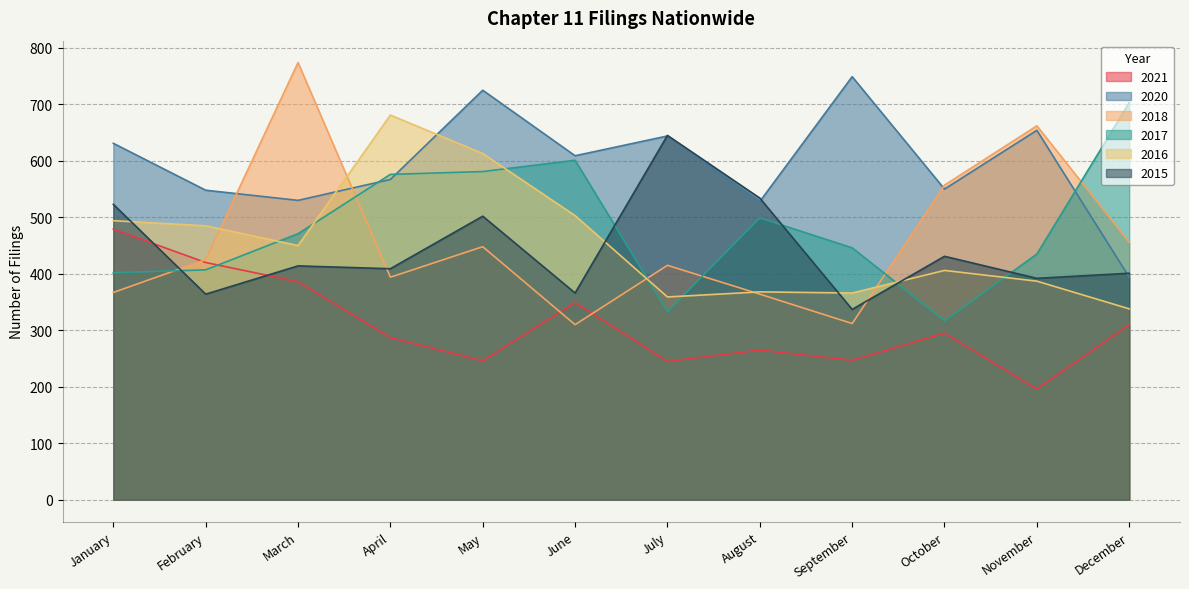

Between June and August, which is larger?

June